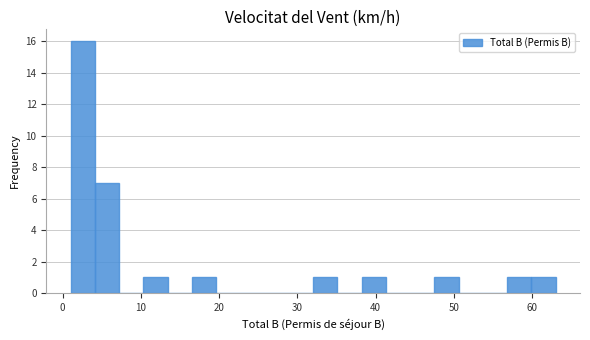

Around what value on the x-axis is the tallest bar? Give the approximate position of its centre, as read against the axis.

3